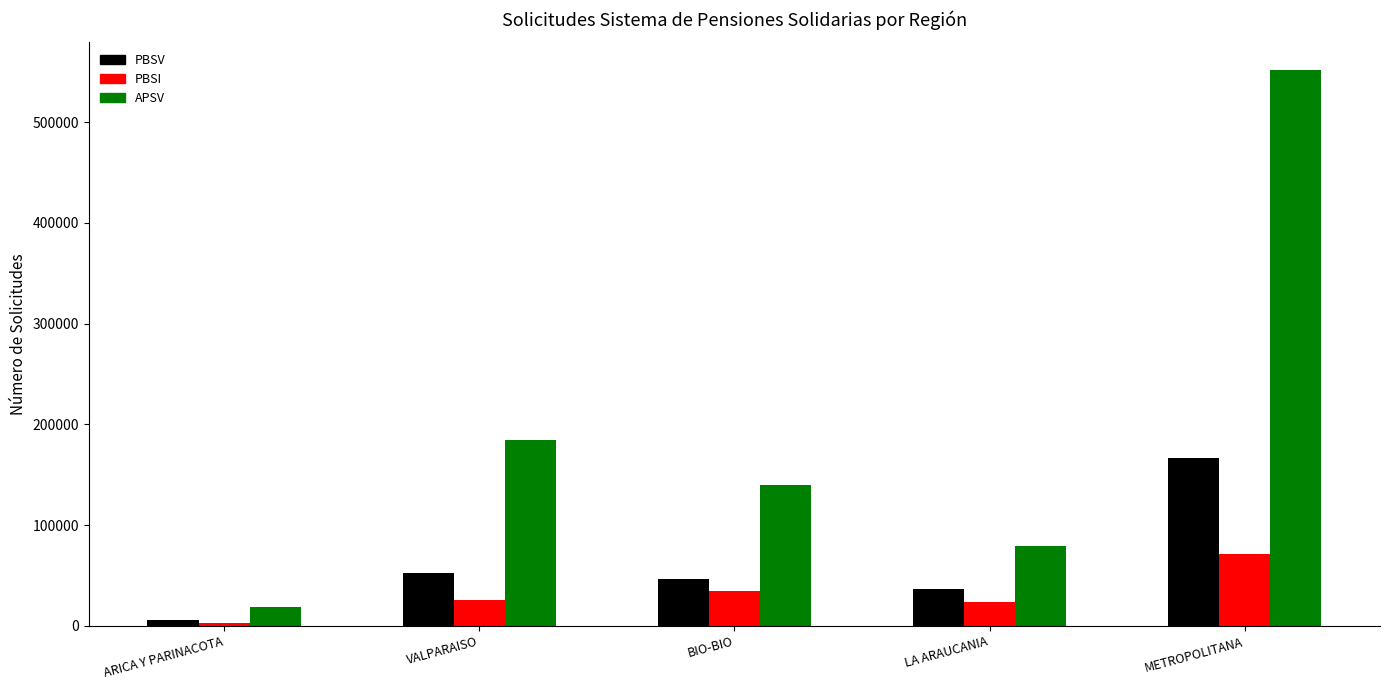

Which series has the largest total across all categories?

APSV